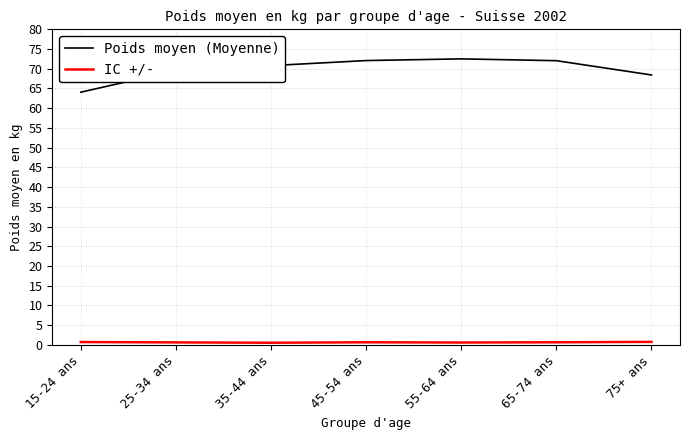

What is the greatest value displayed?

72.5